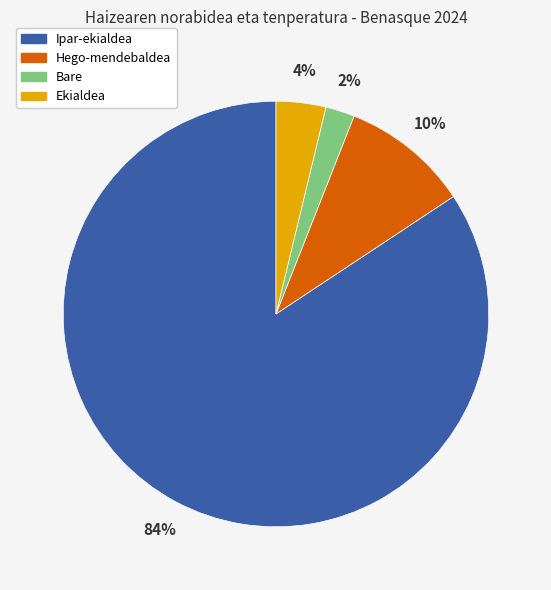

Count the number of slices in the pie.

4